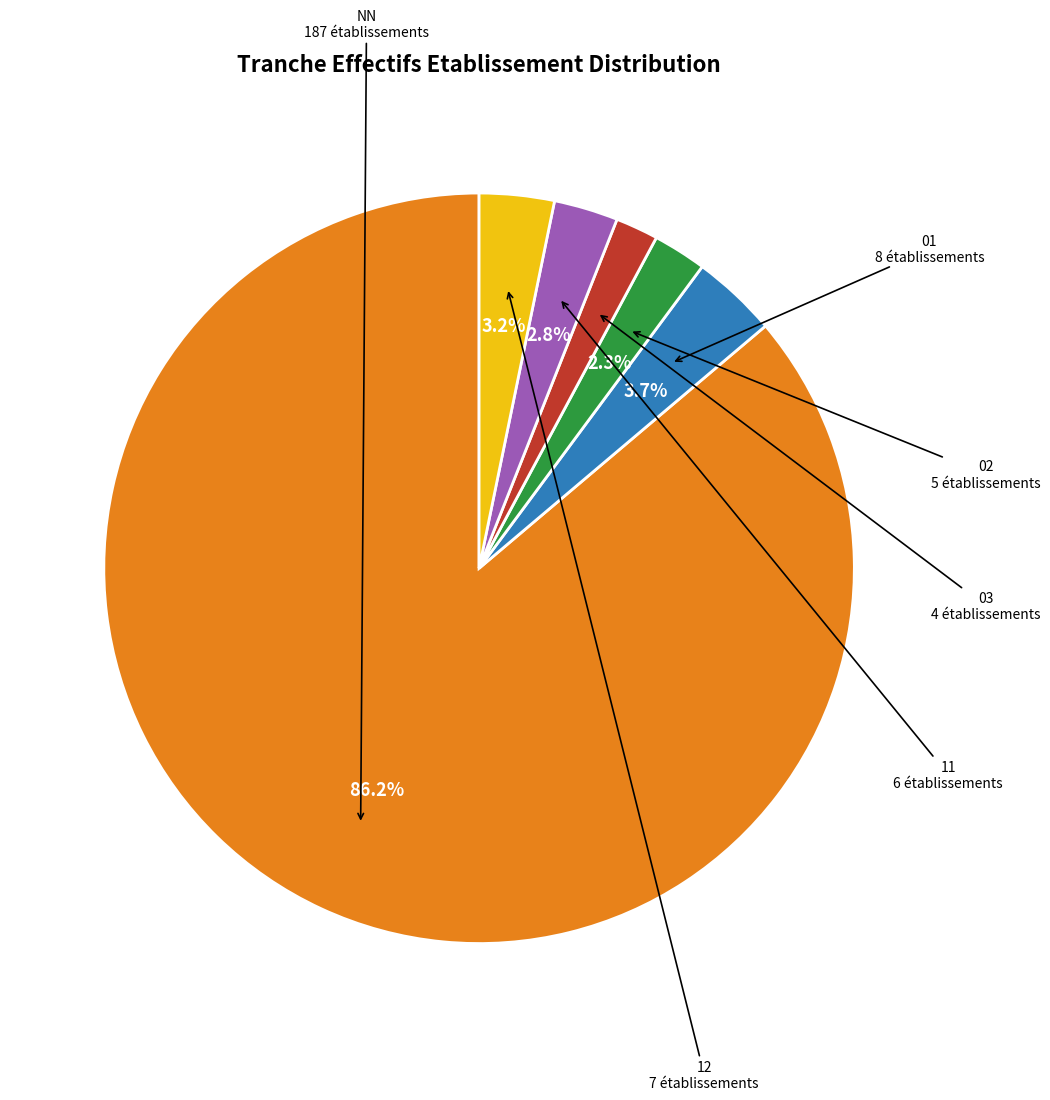

Count the number of slices in the pie.

6